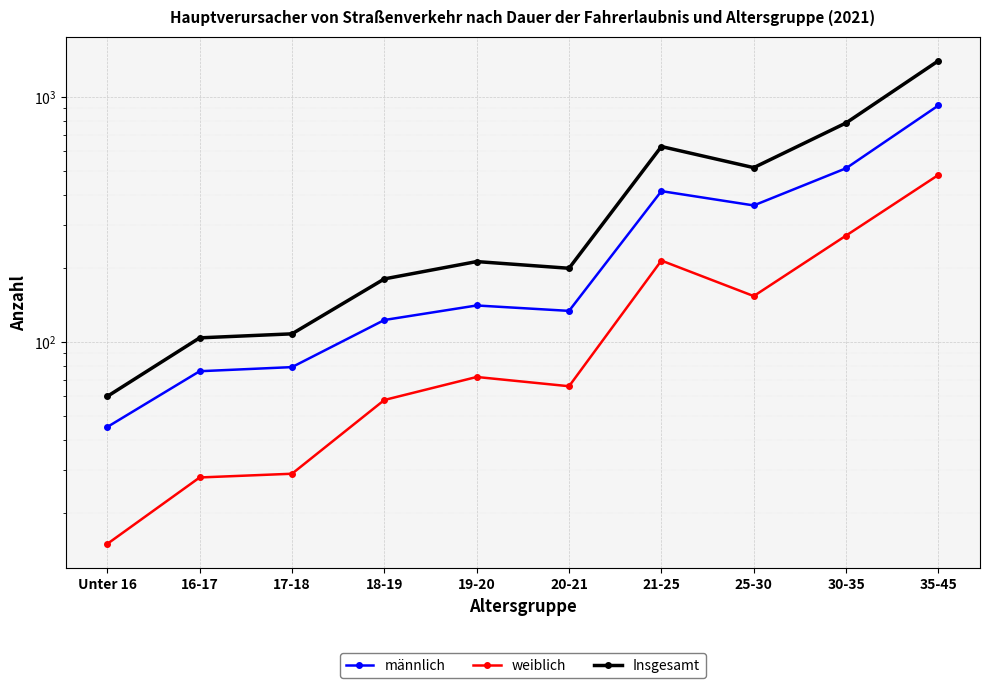

True or false: weiblich and Insgesamt intersect in this chart.

False